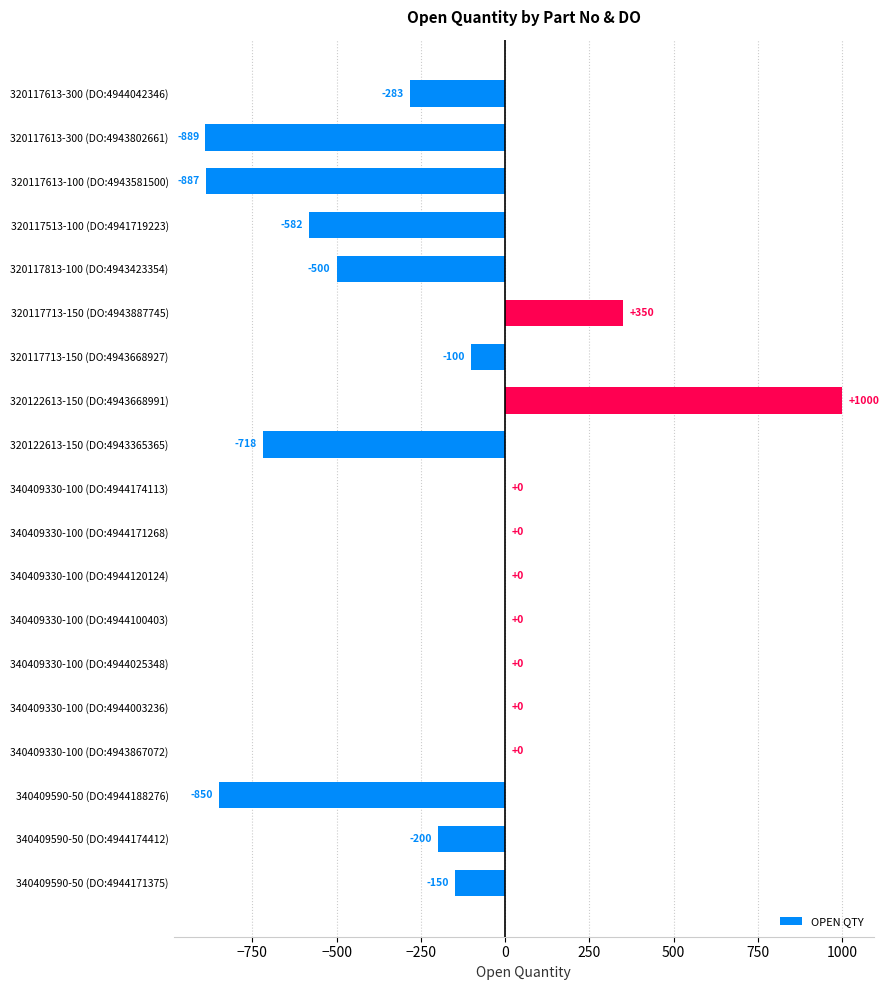

Count the number of values greater than -100.

9